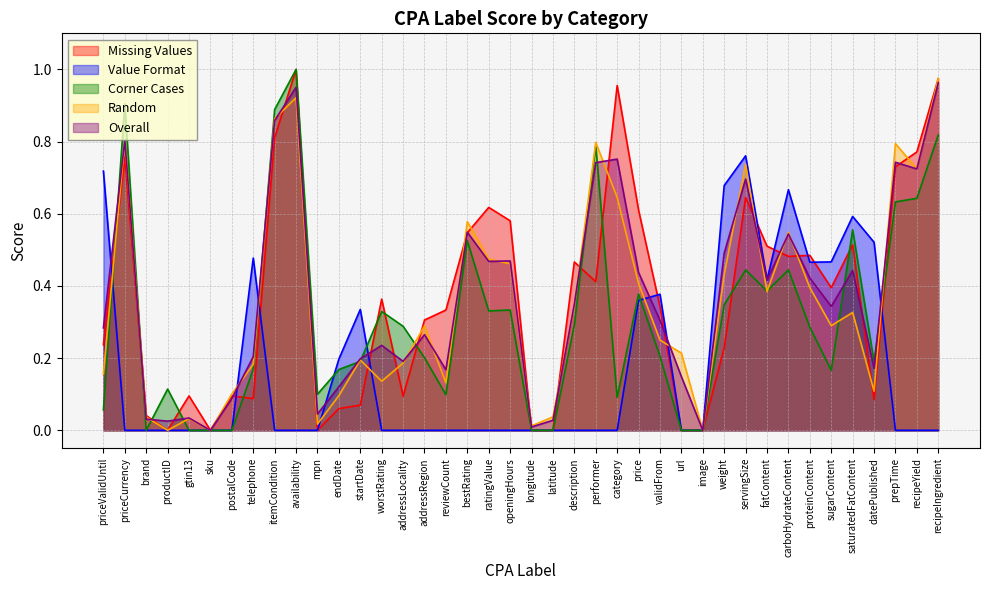

At gtin13, list the series in order from smallest to largest.

Value Format, Corner Cases, Random, Overall, Missing Values